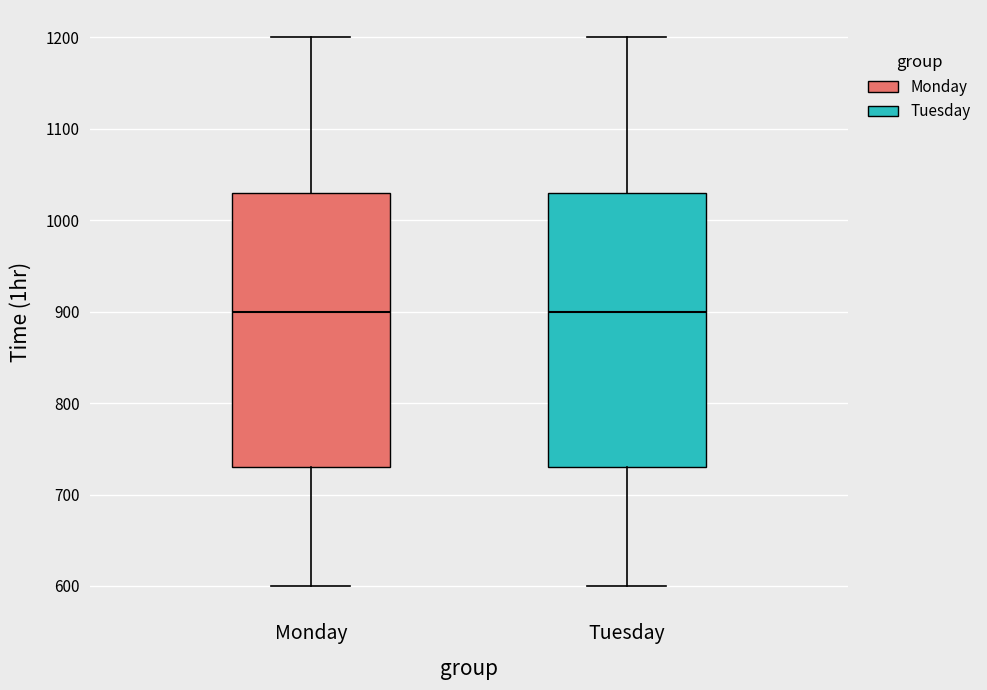

Reading left to right, read every box against the y-axis: the position of its median line, the range the box covers, and the ends of its whiskers. The values are not printed on the chart, so give them approximately, as read against the axis.

Monday: median 900, box 730 to 1030, whiskers 600 to 1200
Tuesday: median 900, box 730 to 1030, whiskers 600 to 1200